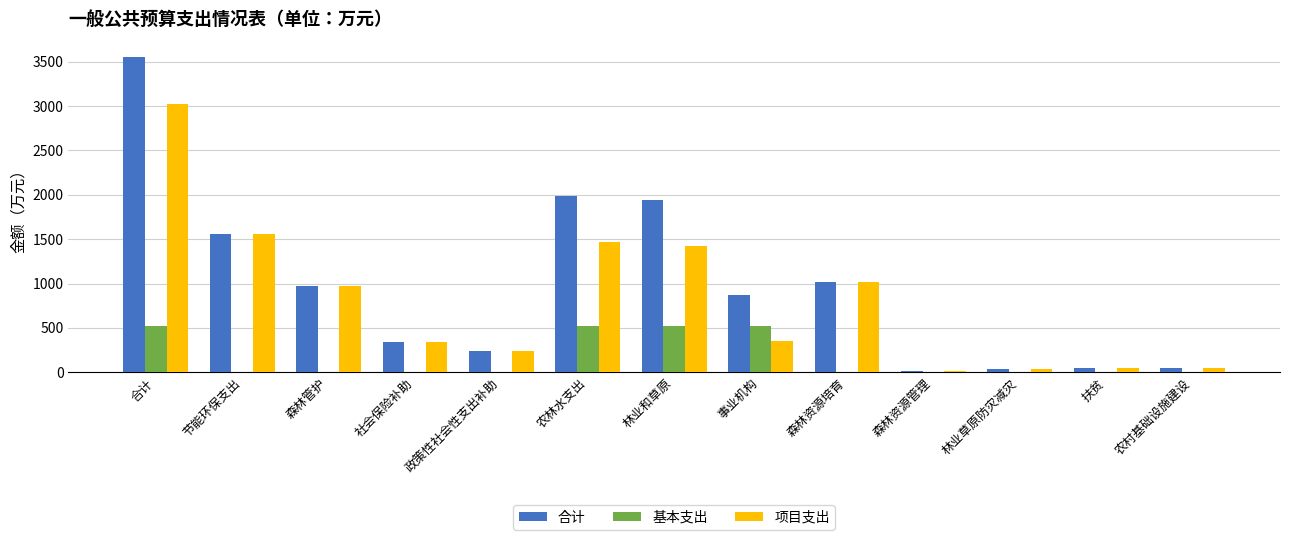

What is the sum of all 基本支出 values?

2094.7